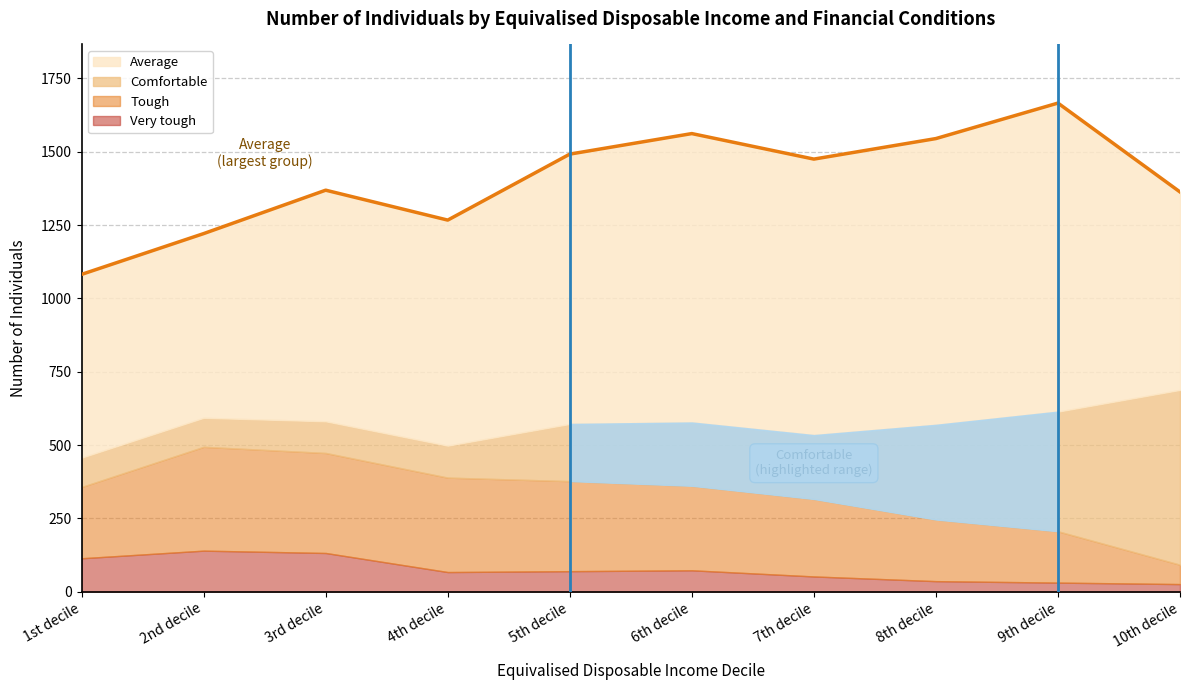

How many distinct data groups are displayed?

4